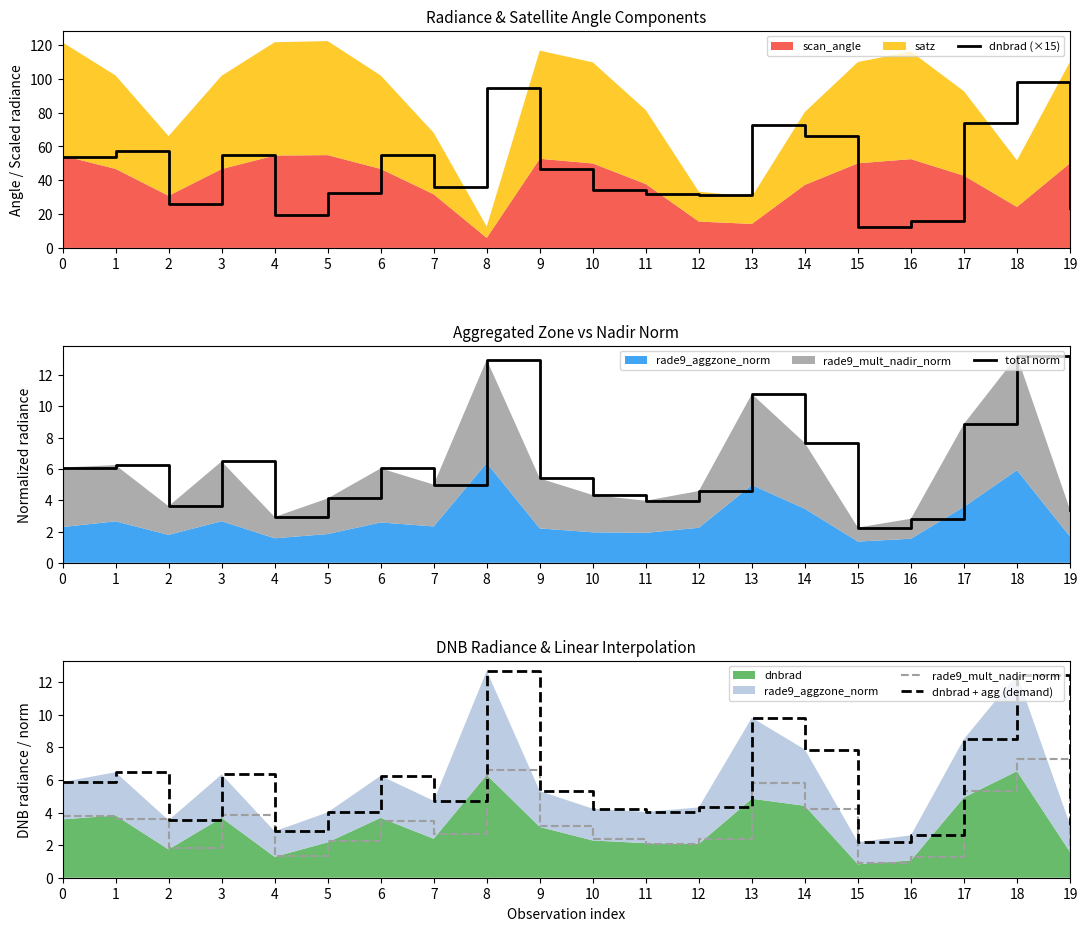

Is it true that dnbrad (×15) equals 35.9 at 7?

True